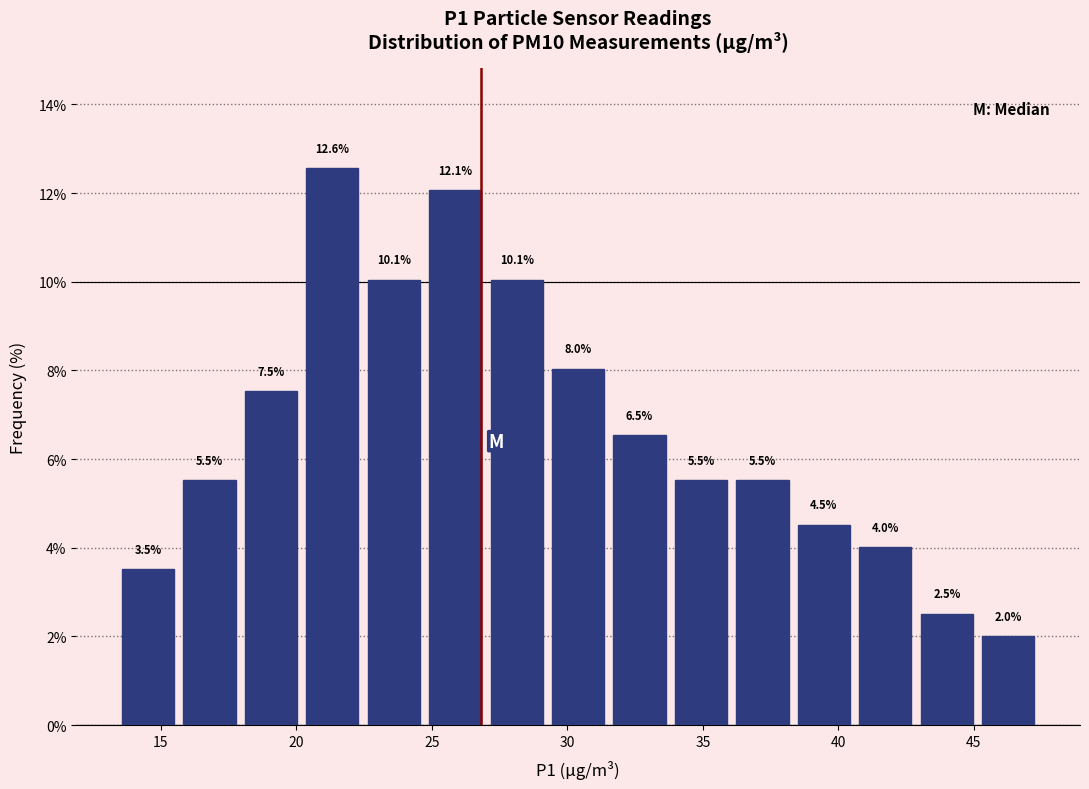

Reading left to right, list every bar in this chart as the range it spans on the x-axis followed by its height. The bar edges are not printed on the chart, so give them approximately, as read against the axis.

13.5 to 15.5: 3.5
15.5 to 18.0: 5.5
18.0 to 20.0: 7.5
20.0 to 22.5: 12.6
22.5 to 24.5: 10.1
24.5 to 27.0: 12.1
27.0 to 29.5: 10.1
29.5 to 31.5: 8.0
31.5 to 34.0: 6.5
34.0 to 36.0: 5.5
36.0 to 38.5: 5.5
38.5 to 40.5: 4.5
40.5 to 43.0: 4.0
43.0 to 45.0: 2.5
45.0 to 47.5: 2.0